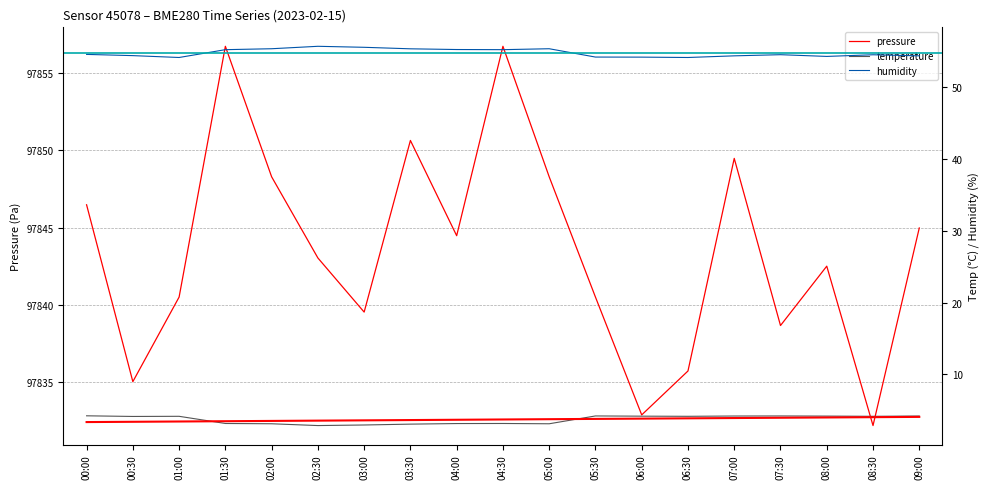

What is the difference between the humidity values at 04:00 and 09:00?

0.9